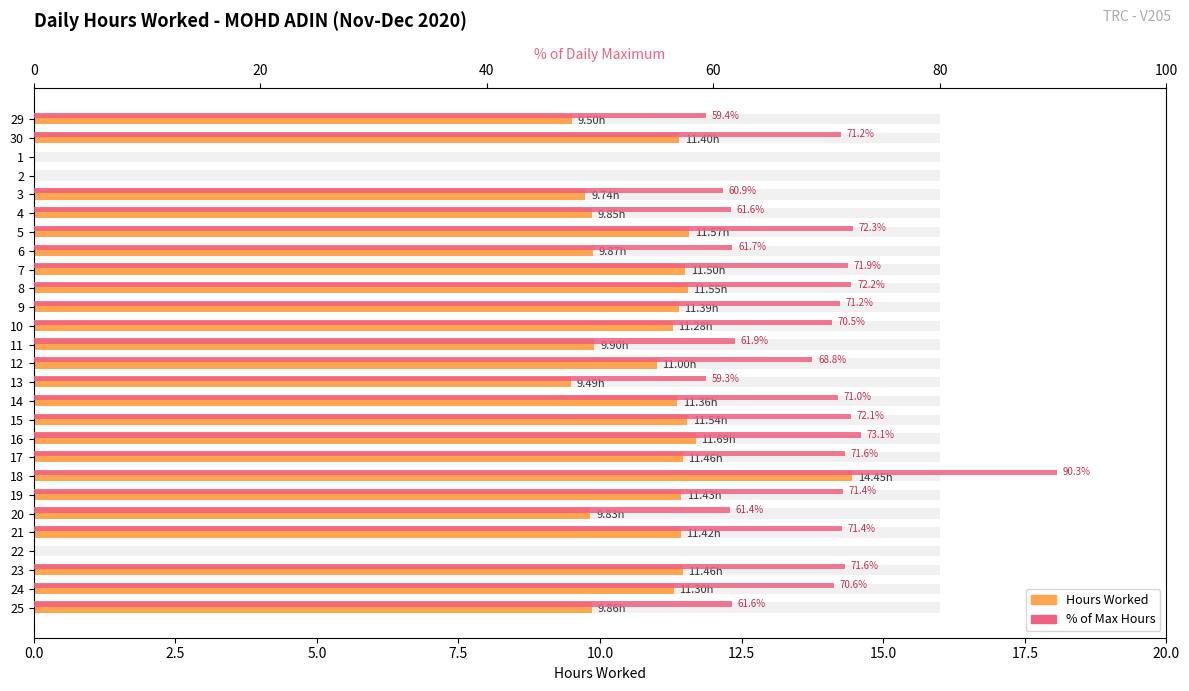

The value of Hours Worked at 2 is 6.8. True or false?

False